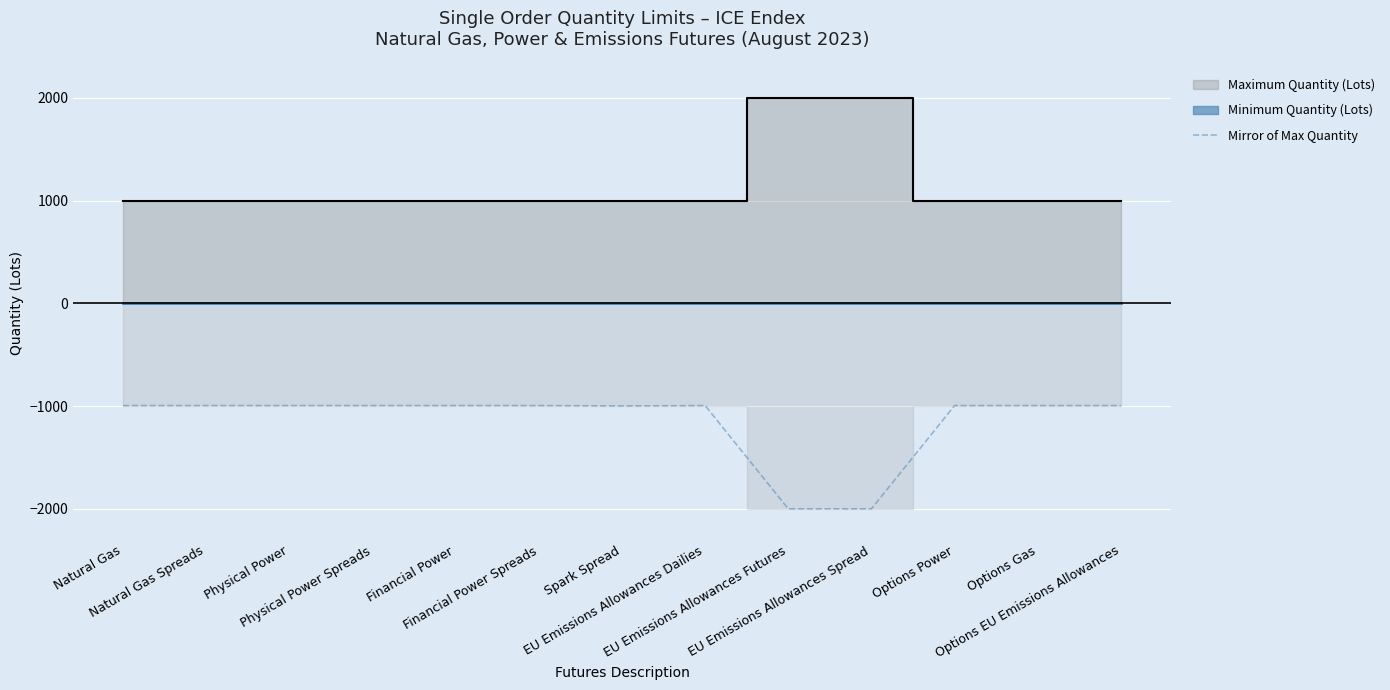

What is the minimum value for Mirror of Max Quantity?

-2000